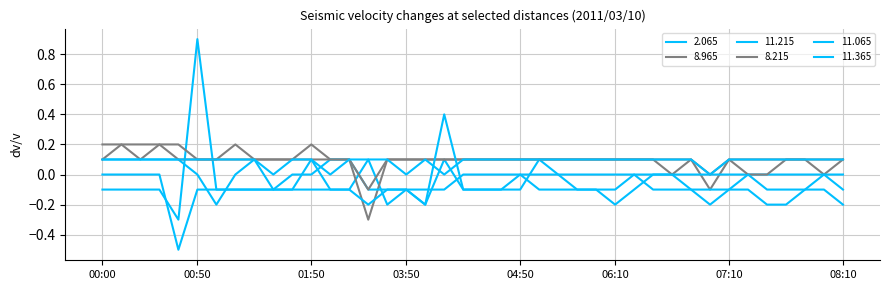

Does the chart display data point markers on the line(s)?

No